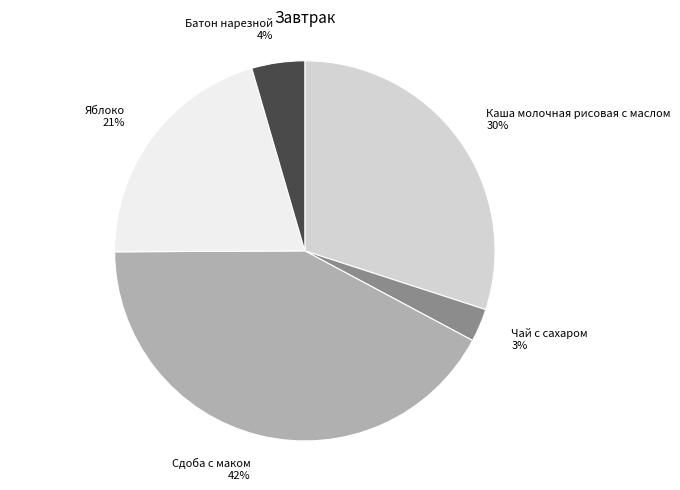

Rank the categories by value from highest to lowest.

Сдоба с маком, Каша молочная рисовая с маслом, Яблоко, Батон нарезной, Чай с сахаром